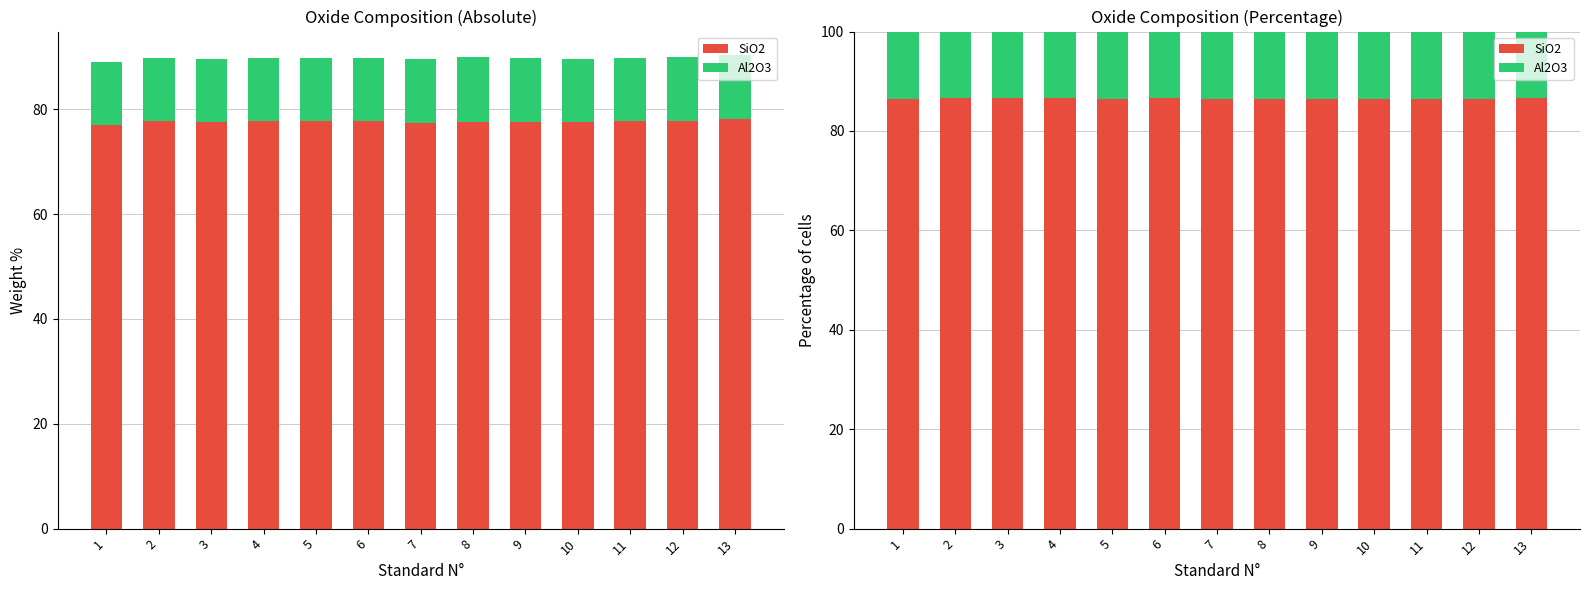

What is the spread (max minus min) of values at 11?

73.0